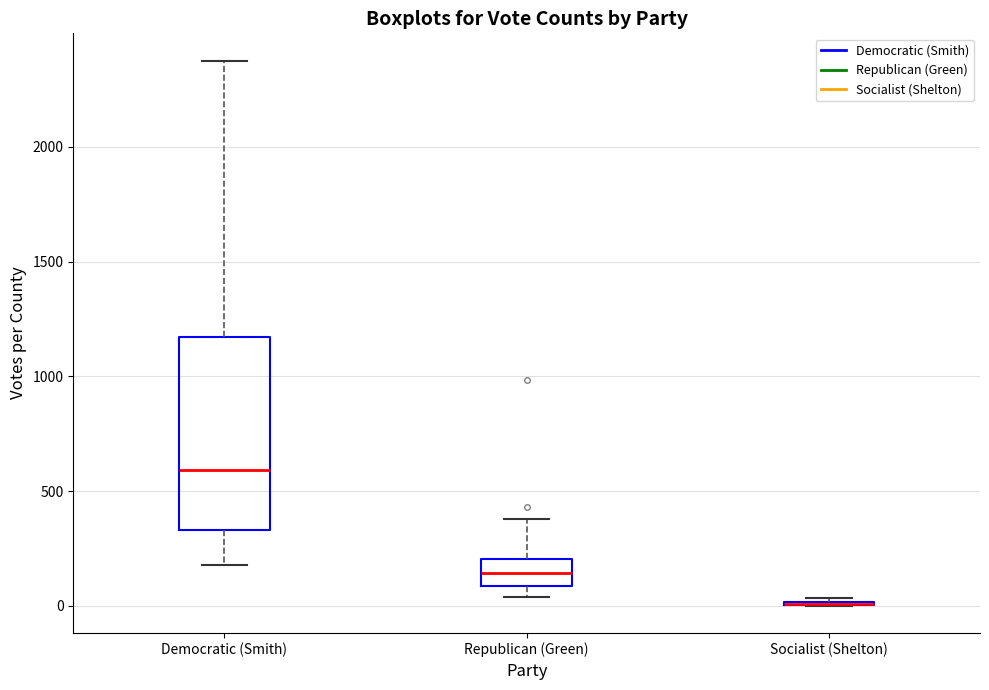

Reading left to right, read every box against the y-axis: the position of its median line, the range the box covers, and the ends of its whiskers. The values are not printed on the chart, so give them approximately, as read against the axis.

Democratic (Smith): median 600, box 350 to 1150, whiskers 200 to 2400
Republican (Green): median 150, box 100 to 200, whiskers 50 to 400
Socialist (Shelton): box collapsed to a line at 0, whiskers 0 to 50